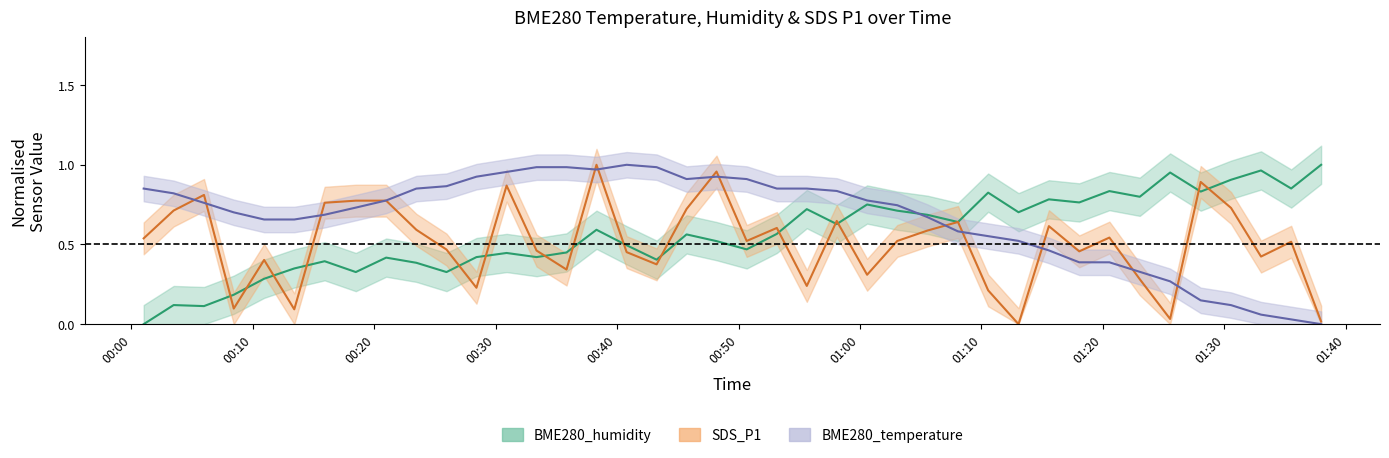

The value of BME280_temperature at 2021/09/04 01:00:35 is 1.1. True or false?

False